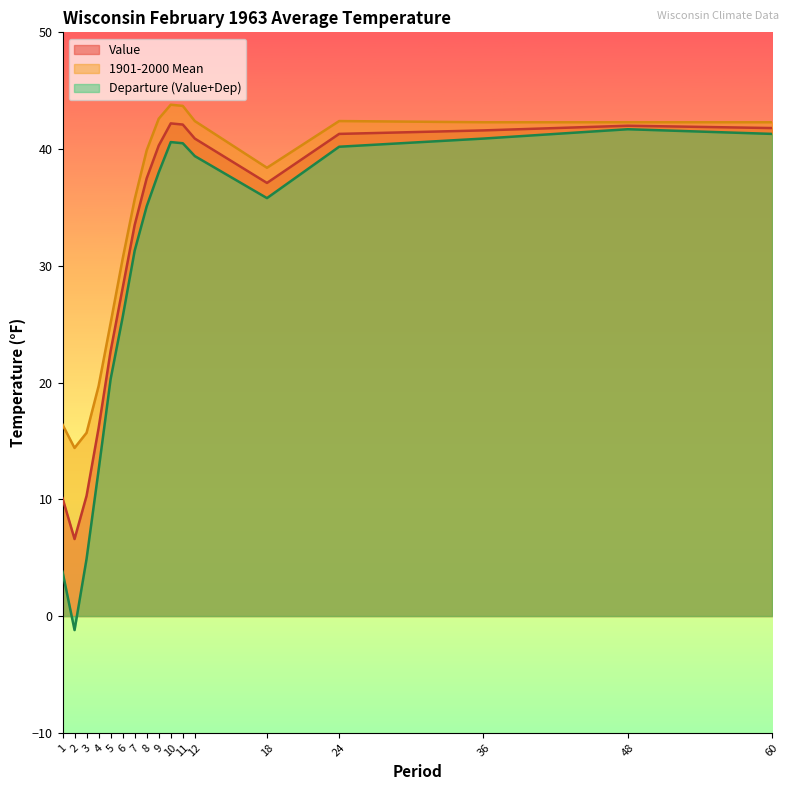

What is the value of the 1901-2000 Mean point at the 6th from the left?

30.6